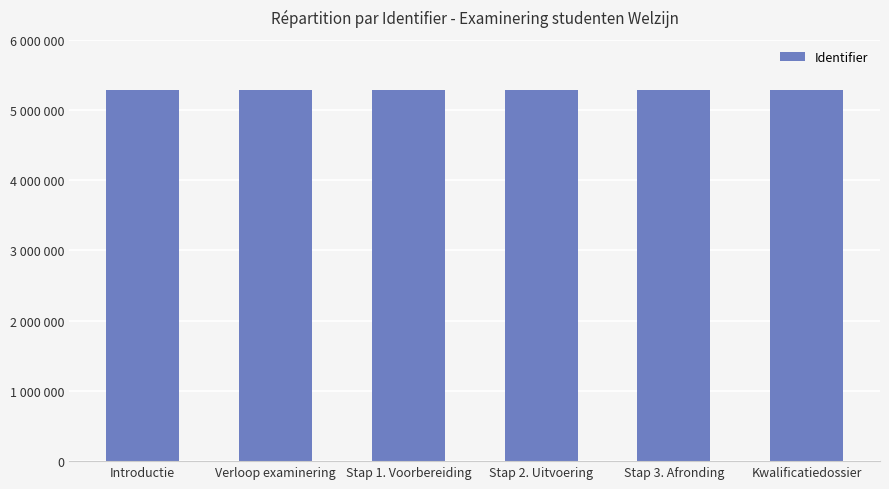

Reading left to right, list all the values displayed in this chart.

5281546	5282397	5282461	5282745	5282463	5282451